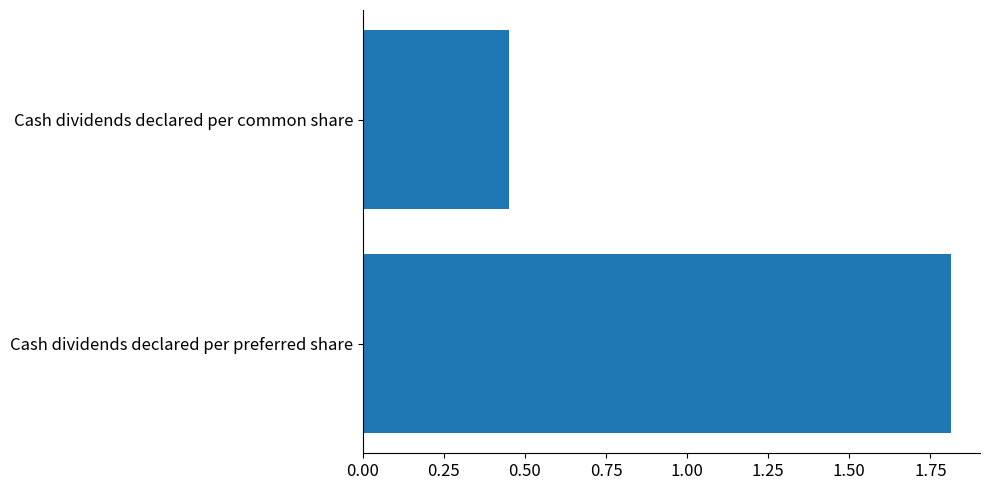

What is the average value?

1.1